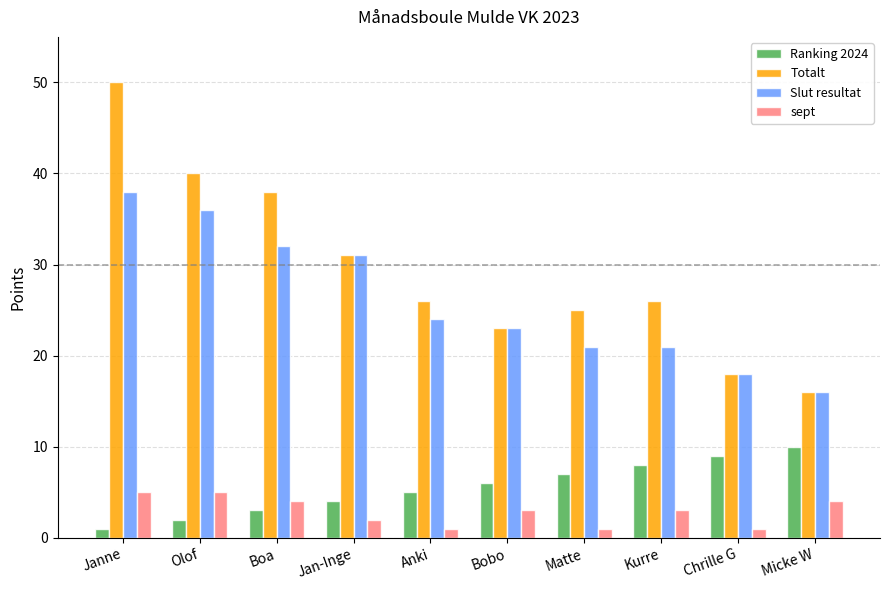

Reading right to left, list all the values displayed in this chart.

Ranking 2024: 10	9	8	7	6	5	4	3	2	1
Totalt: 16	18	26	25	23	26	31	38	40	50
Slut resultat: 16	18	21	21	23	24	31	32	36	38
sept: 4	1	3	1	3	1	2	4	5	5